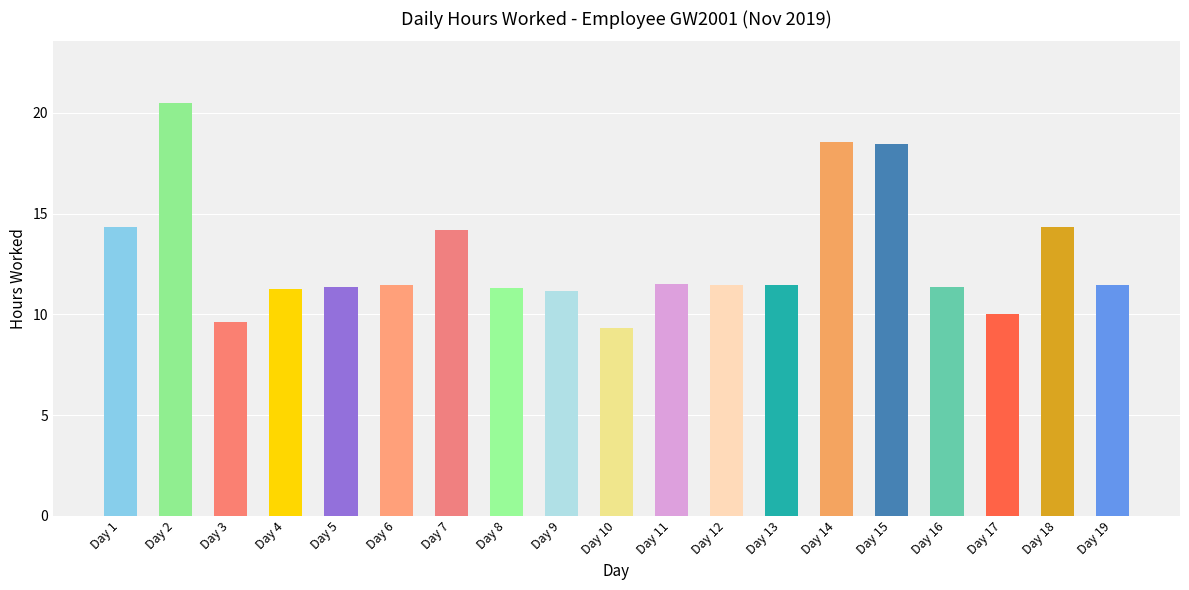

What is the greatest value displayed?

20.5